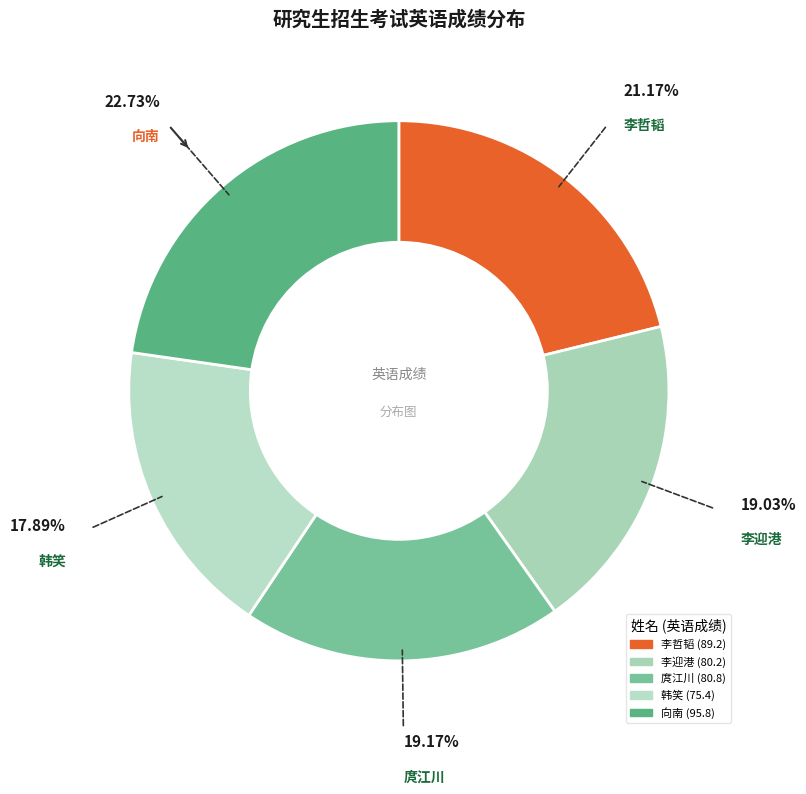

What percentage is the 韩笑 slice, to the nearest percent?

18%